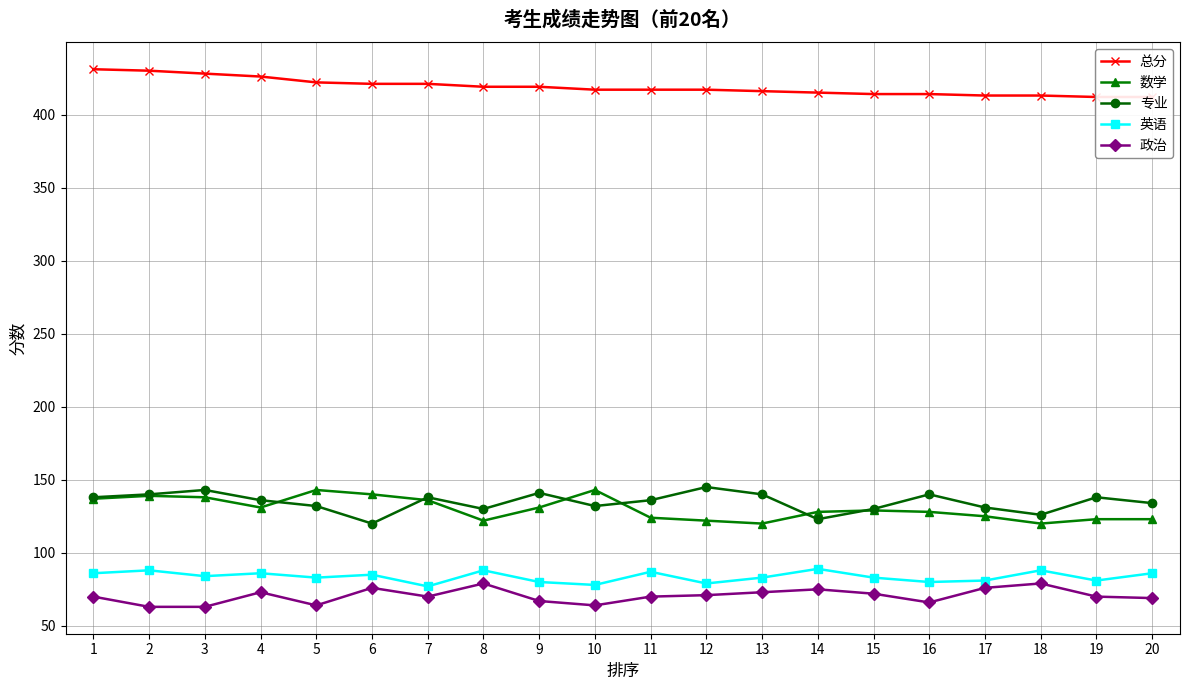

Is this an area chart (filled region under the line)?

No